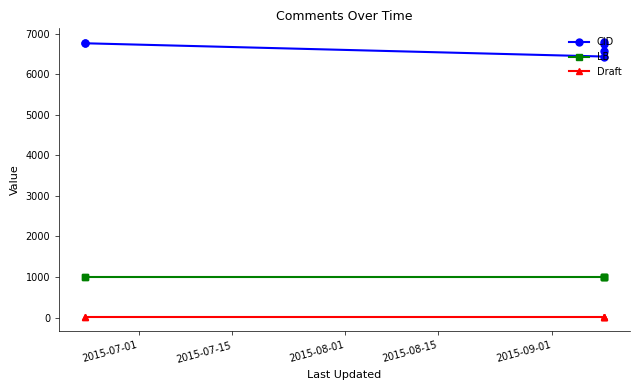

Rank the series by their maximum value, from highest to lowest.

CID, LB, Draft